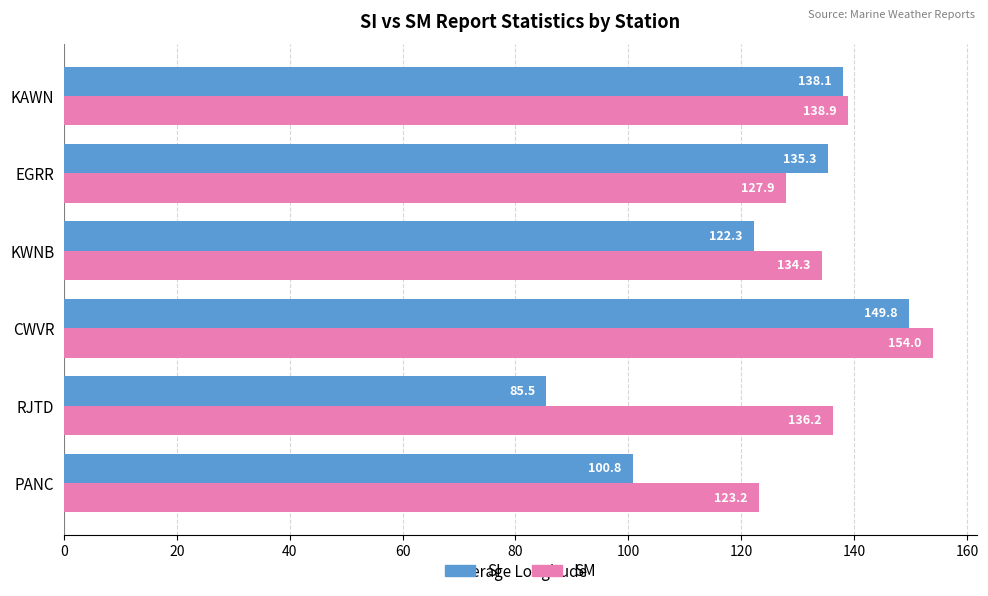

The value of SI at RJTD is 144.5. True or false?

False